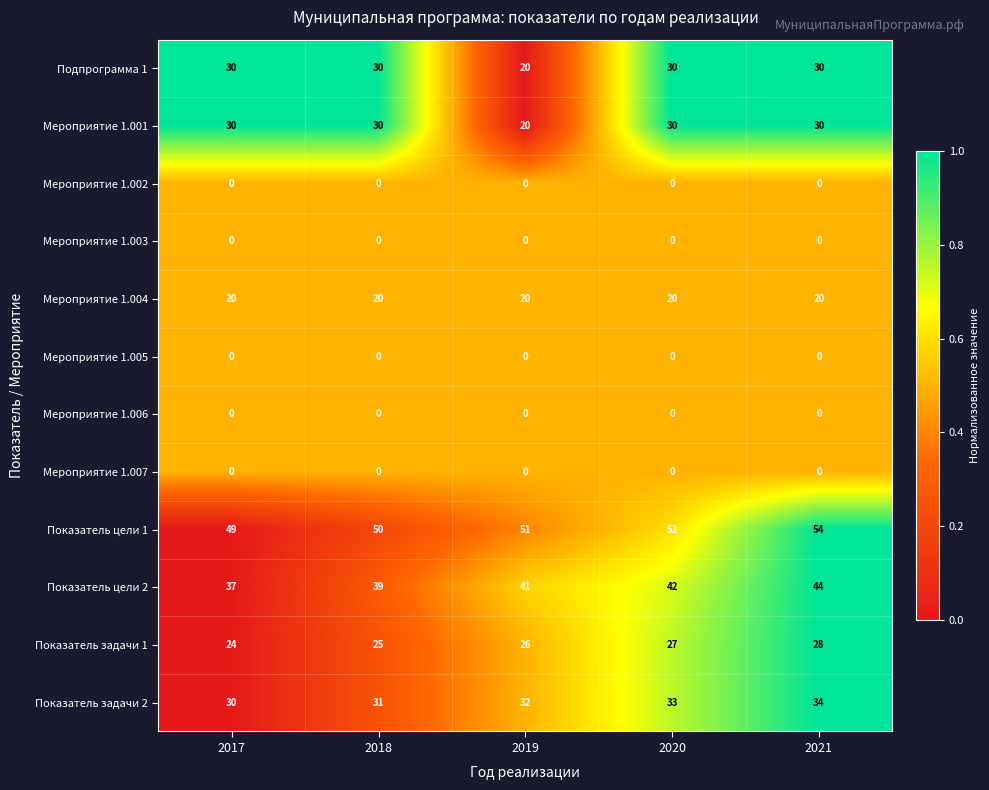

Read the Подпрограмма 1 value at 2019, to the nearest 5.

20